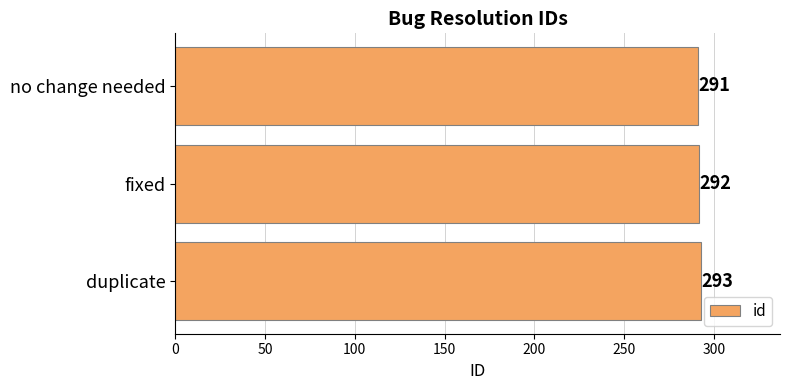

Approximately how many times larger is the value at no change needed compared to duplicate?

1.0